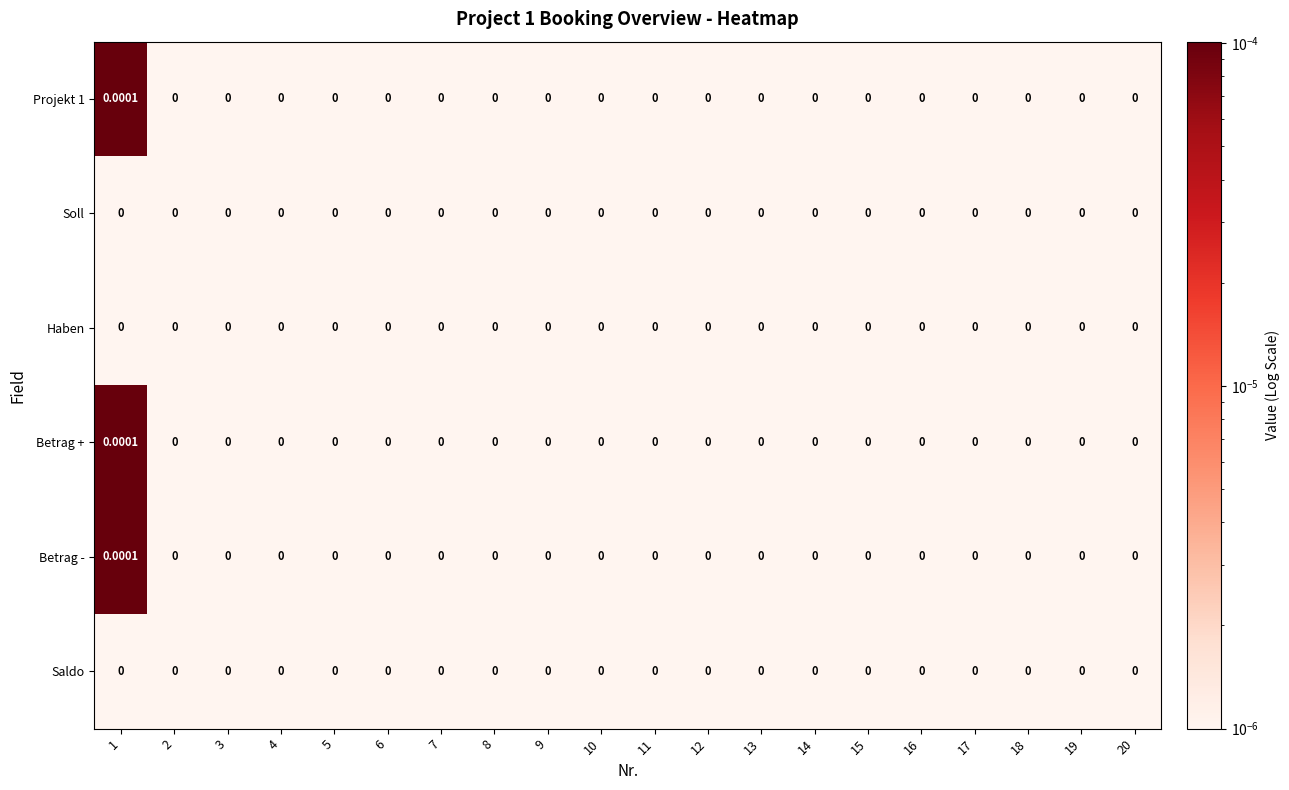

How many categories are shown in the chart?

20